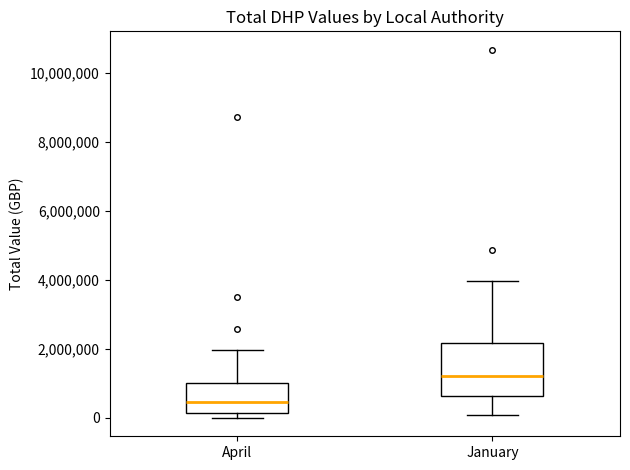

Reading left to right, transcribe this box plot: for each box, give where its median line is, the range the box spans, and where its two whiskers end, as read against the y-axis. The values are not printed on the chart, so give them approximately, as read against the axis.

April: median 400000, box 200000 to 1000000, whiskers 0 to 2000000
January: median 1200000, box 600000 to 2200000, whiskers 0 to 4000000